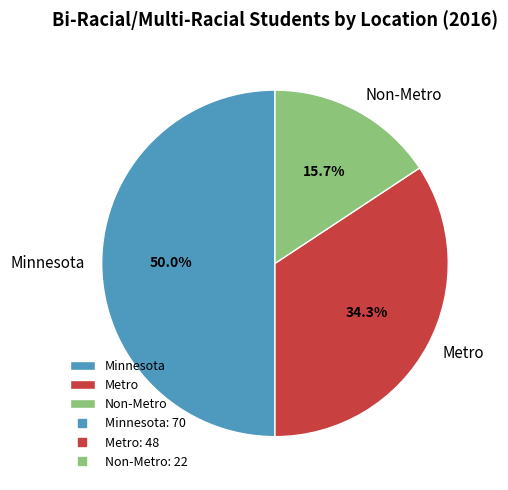

Does Metro account for over 50% of the chart?

No